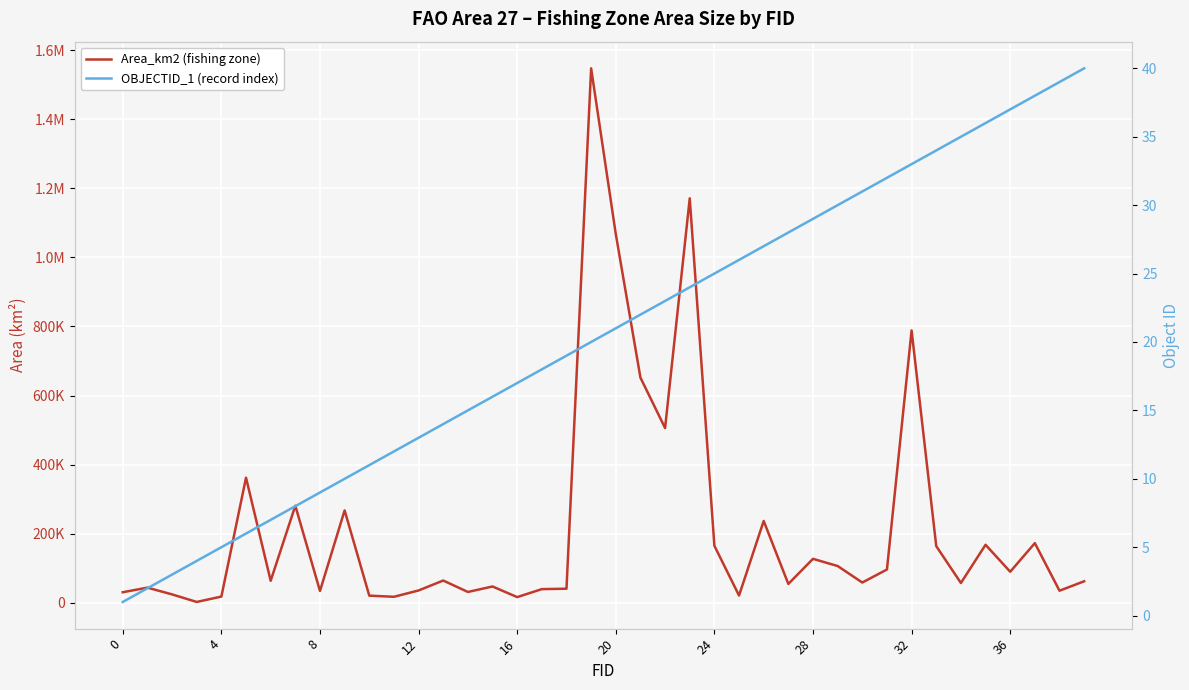

What is the average value of the Area_km2 (fishing zone) series?

219602.1